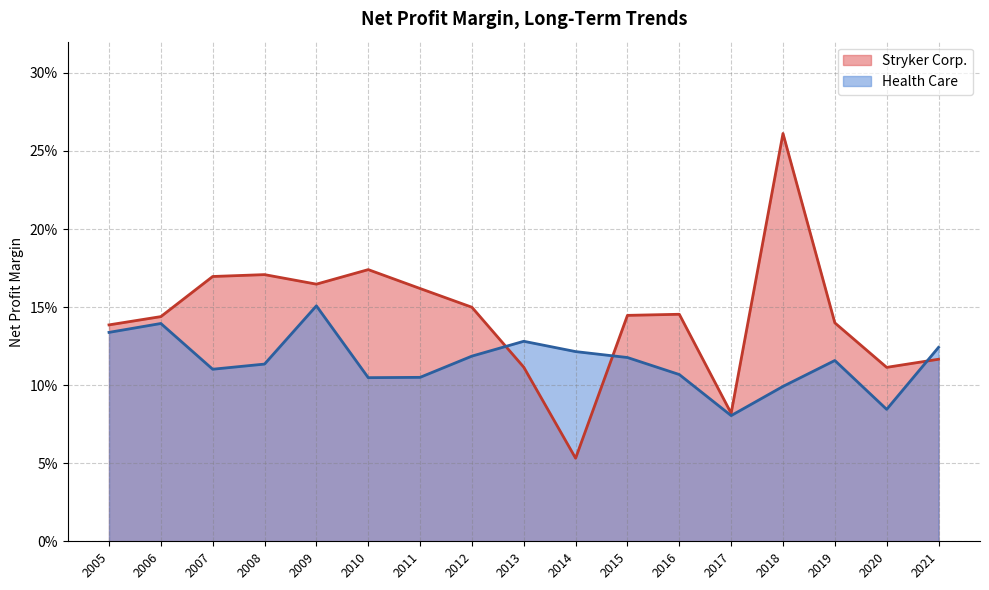

The value of Health Care at 2021 is 0.1. True or false?

True